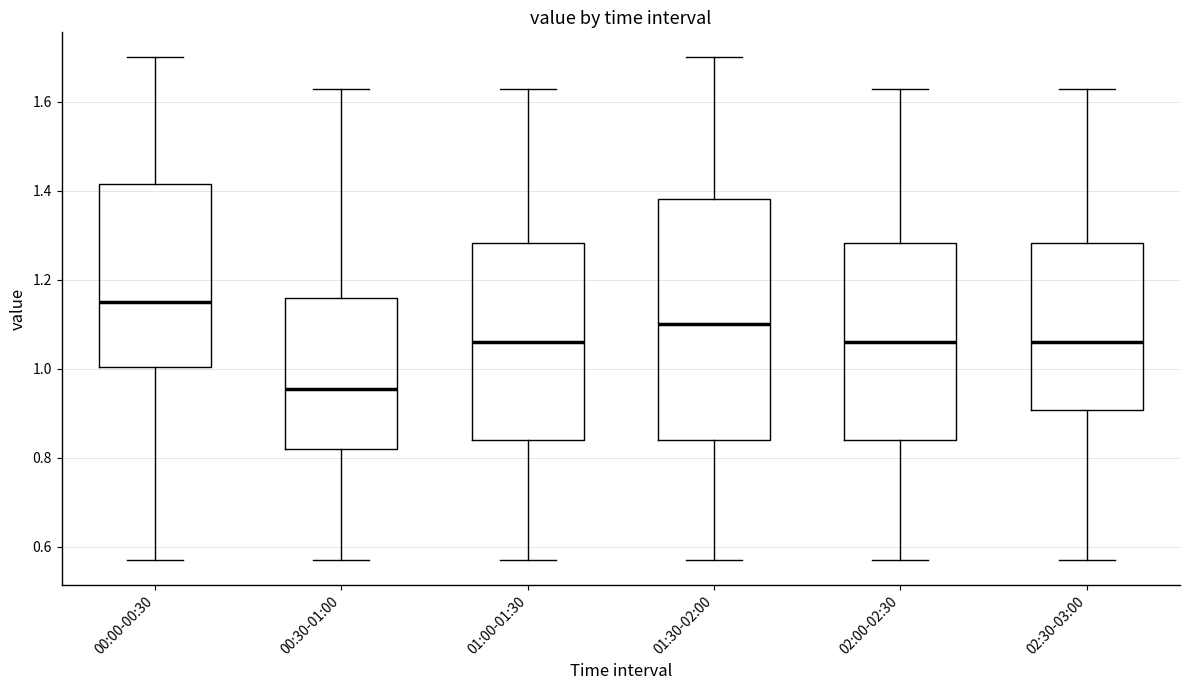

Comparing the boxes themselves (not the whiskers), which one is the tallest?

01:30-02:00